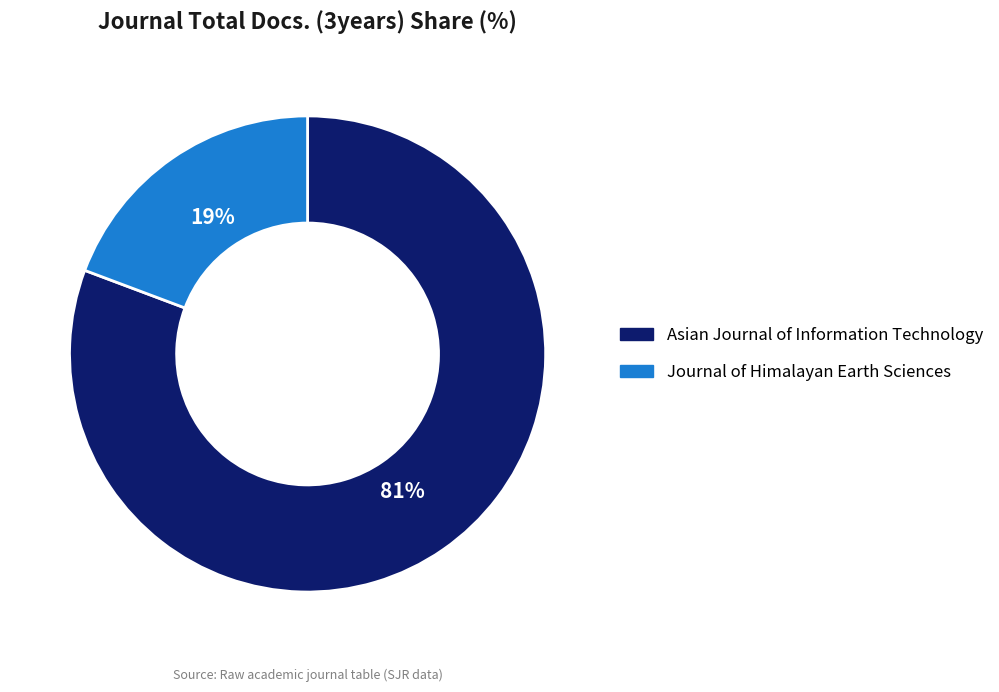

Is it true that Journal of Himalayan Earth Sciences is 9% of the pie?

False